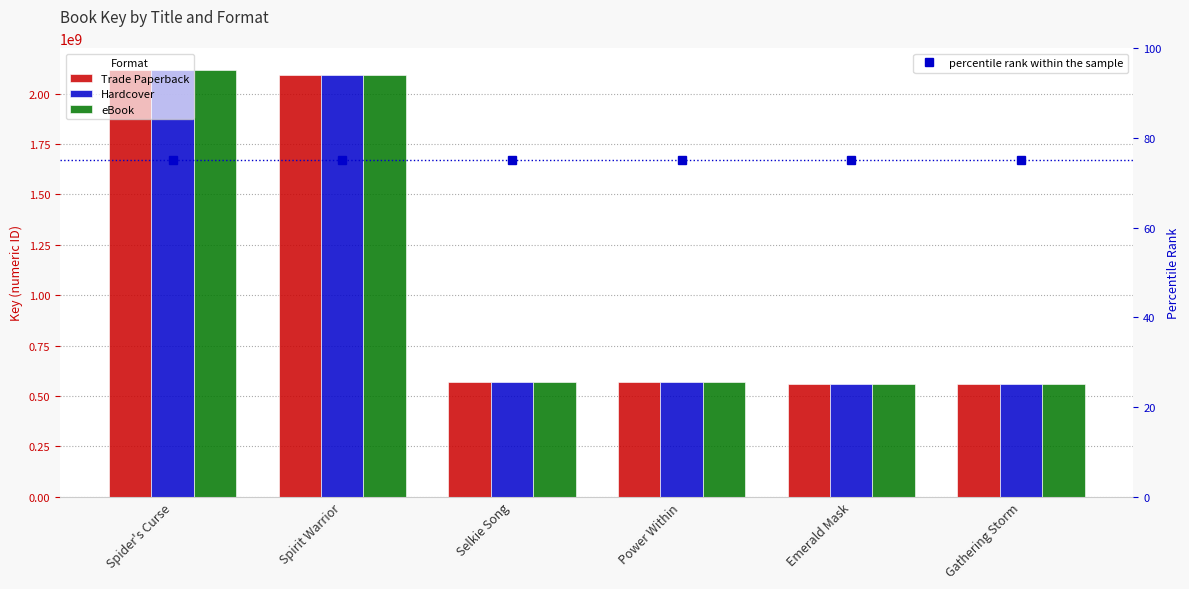

What is the sum of all eBook values?

6467777393